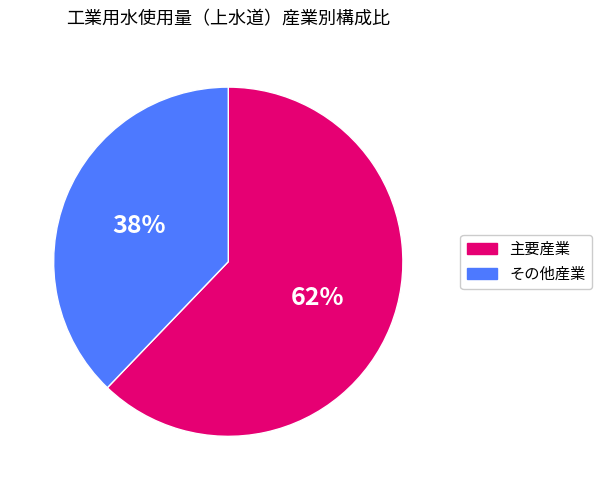

Which slice is the largest?

主要産業